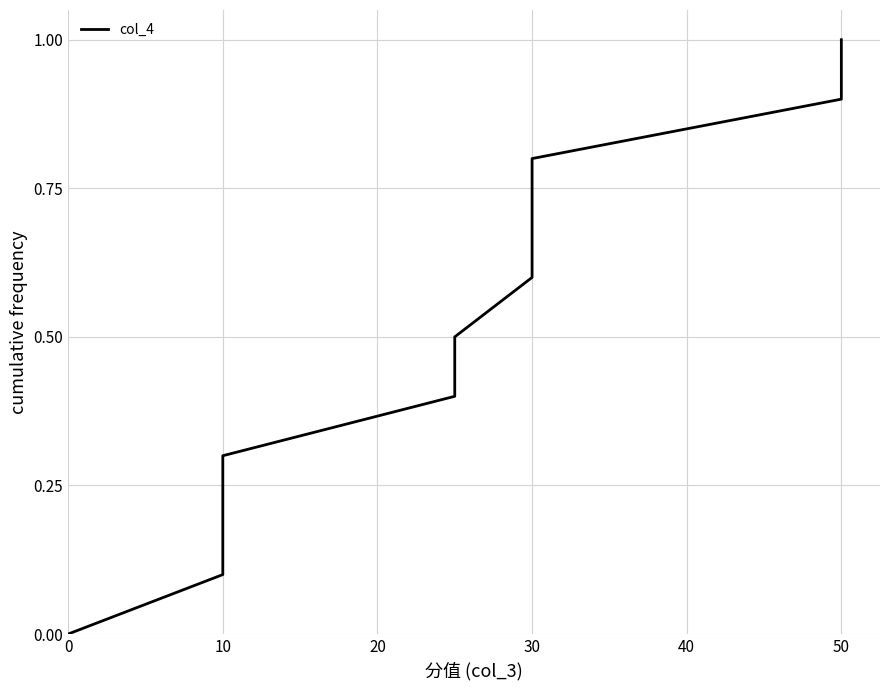

How many values exceed 0?

10